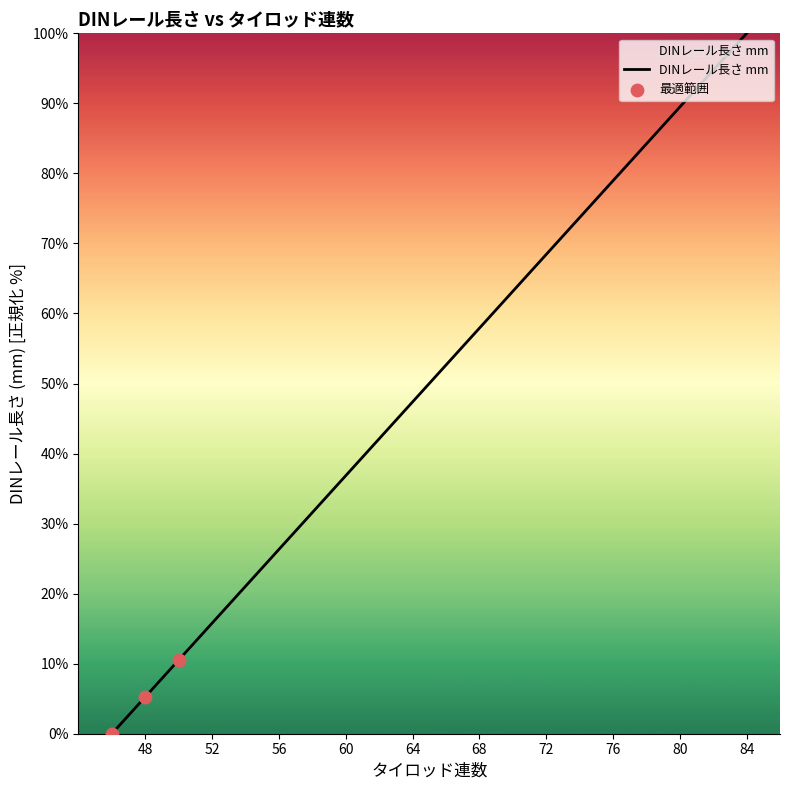

What is the change in value from 82 to 58?

-63.2